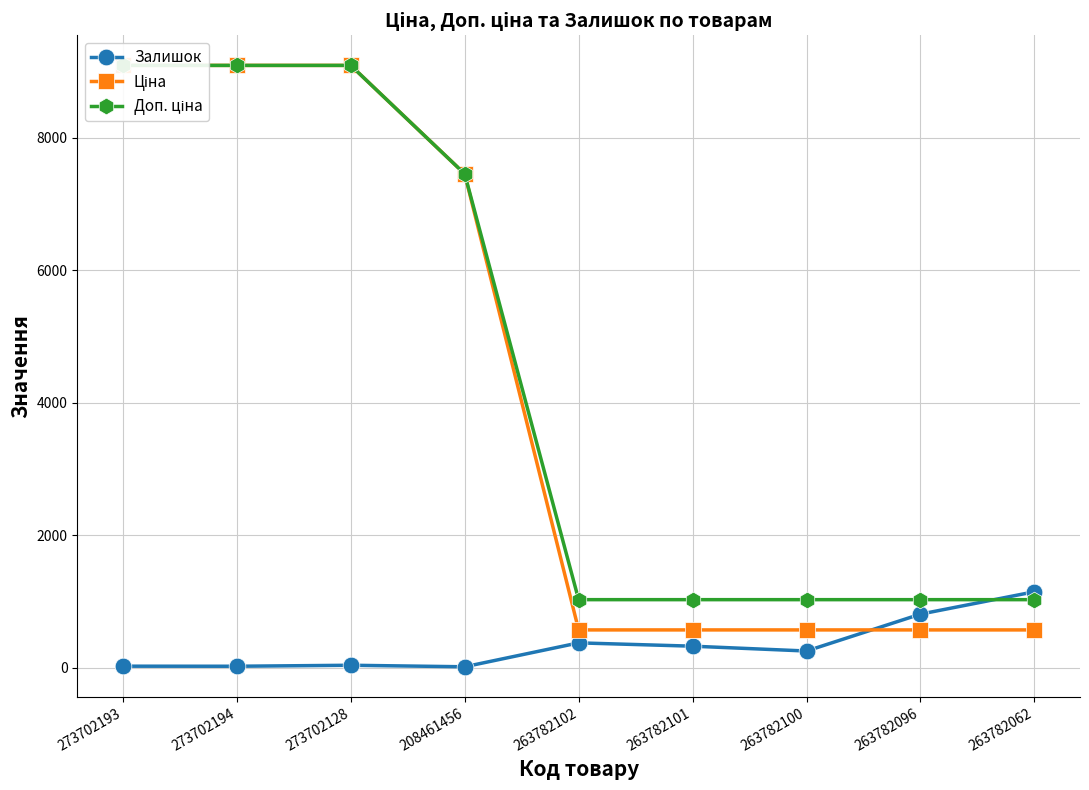

What is the approximate value of Залишок at 263782062?

1144